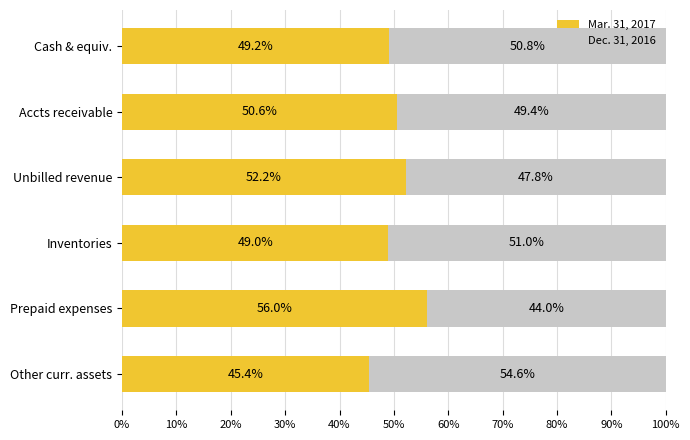

The Mar. 31, 2017 series shows 22.8 at Cash & equiv.. True or false?

False